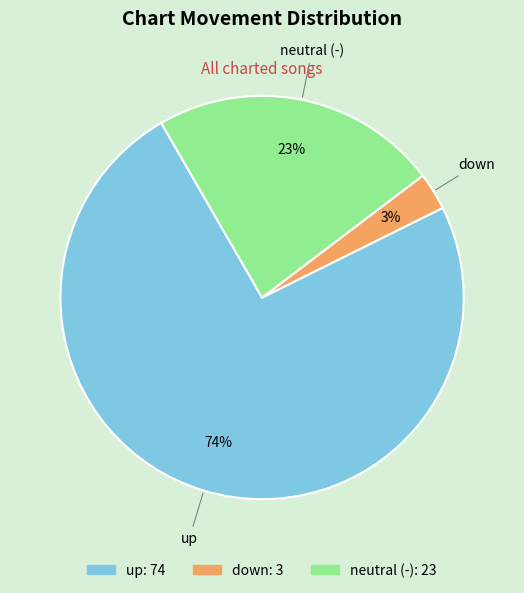

To the nearest percent, what is the average slice percentage?

33%